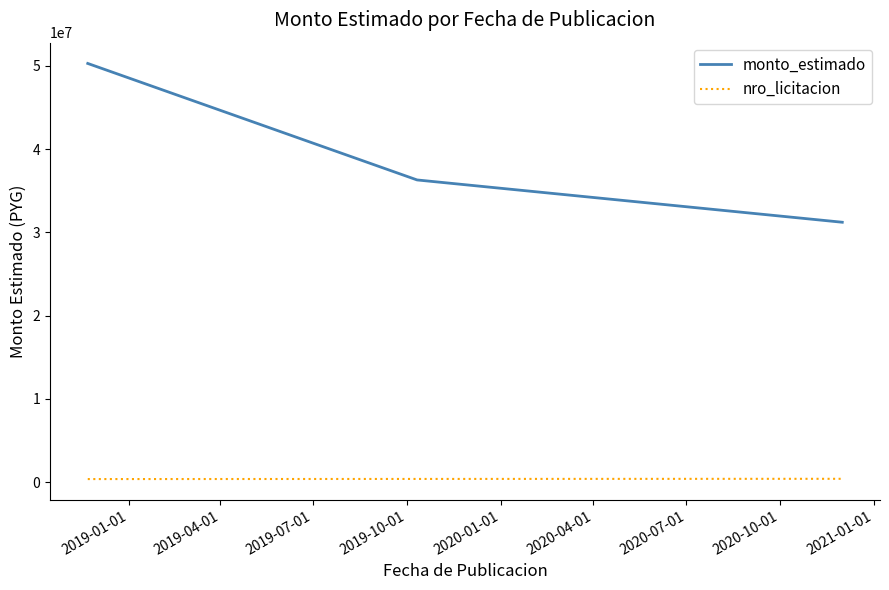

Which series has the widest spread of values?

monto_estimado